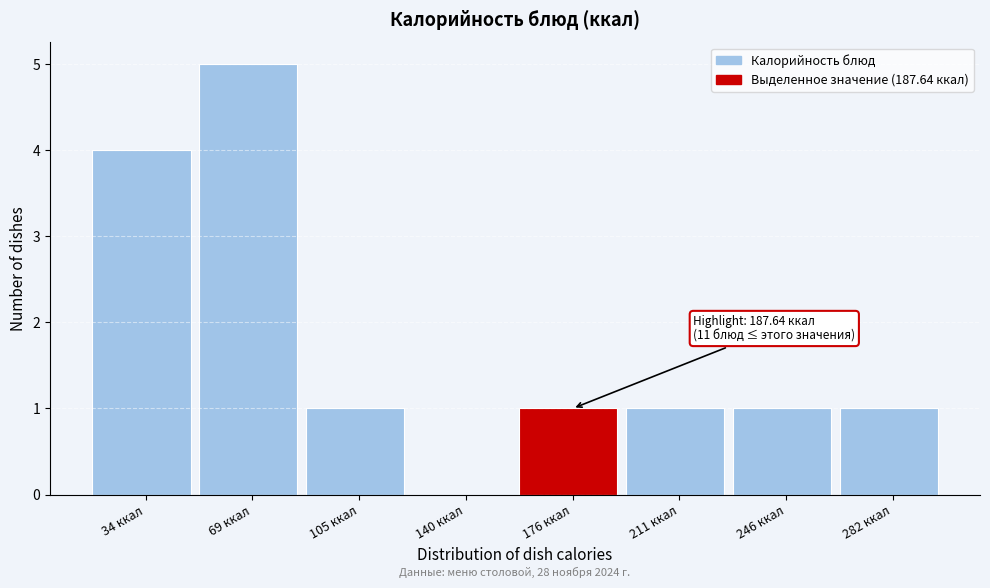

Reading left to right, transcribe all the data shown in this chart.

34 ккал=4	69 ккал=5	105 ккал=1	140 ккал=0	176 ккал=1	211 ккал=1	246 ккал=1	282 ккал=1